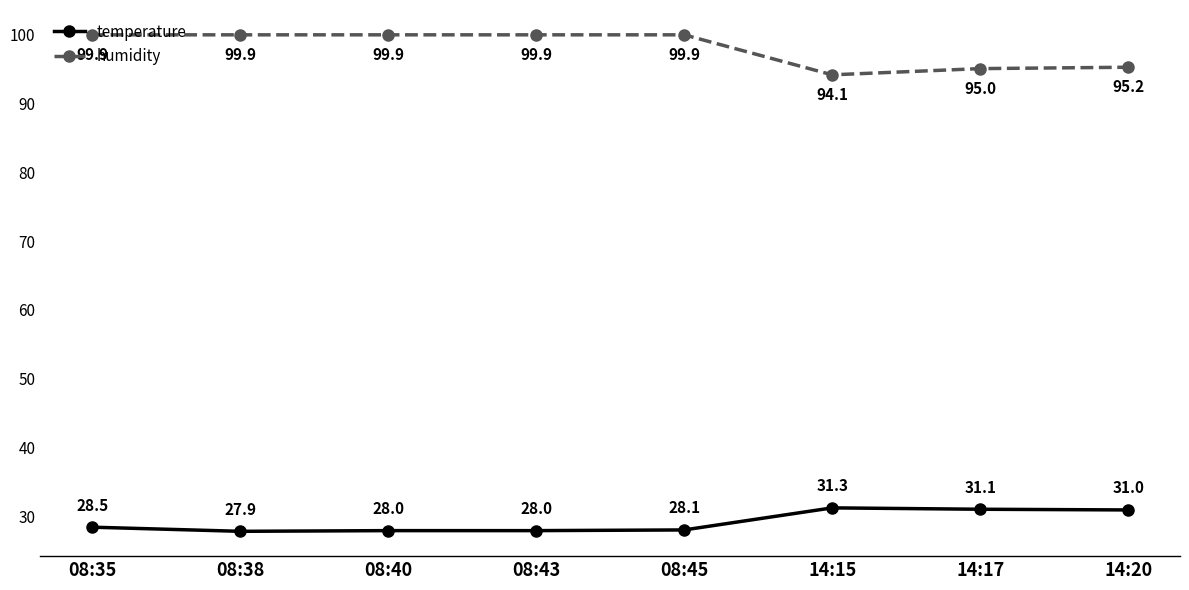

List the series in order of their overall mean, lowest first.

temperature, humidity